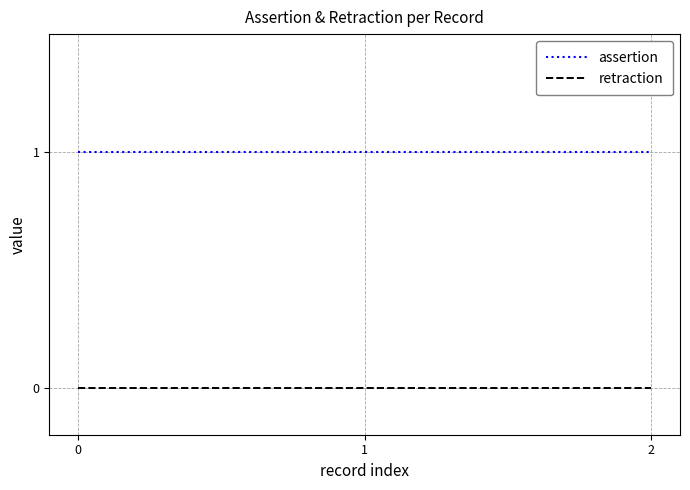

Reading left to right, extract all data points from this chart.

assertion: 0=1	1=1	2=1
retraction: 0=0	1=0	2=0